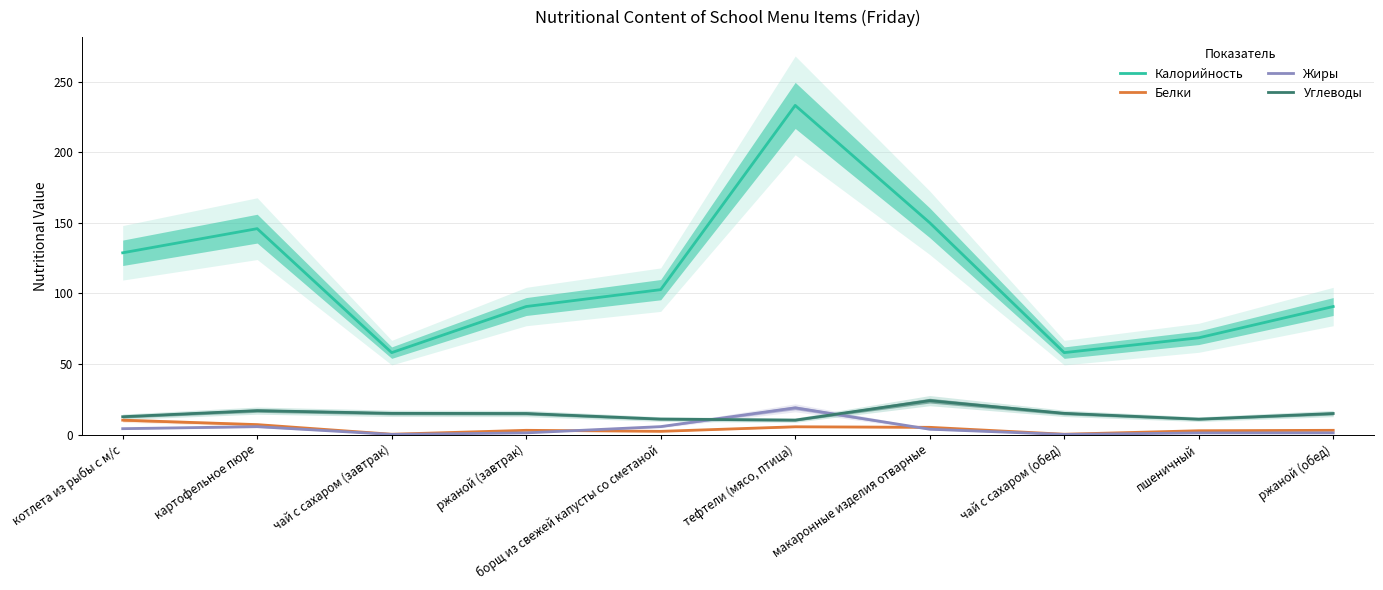

Is the value of Углеводы at картофельное пюре greater than the value of Белки at картофельное пюре?

Yes